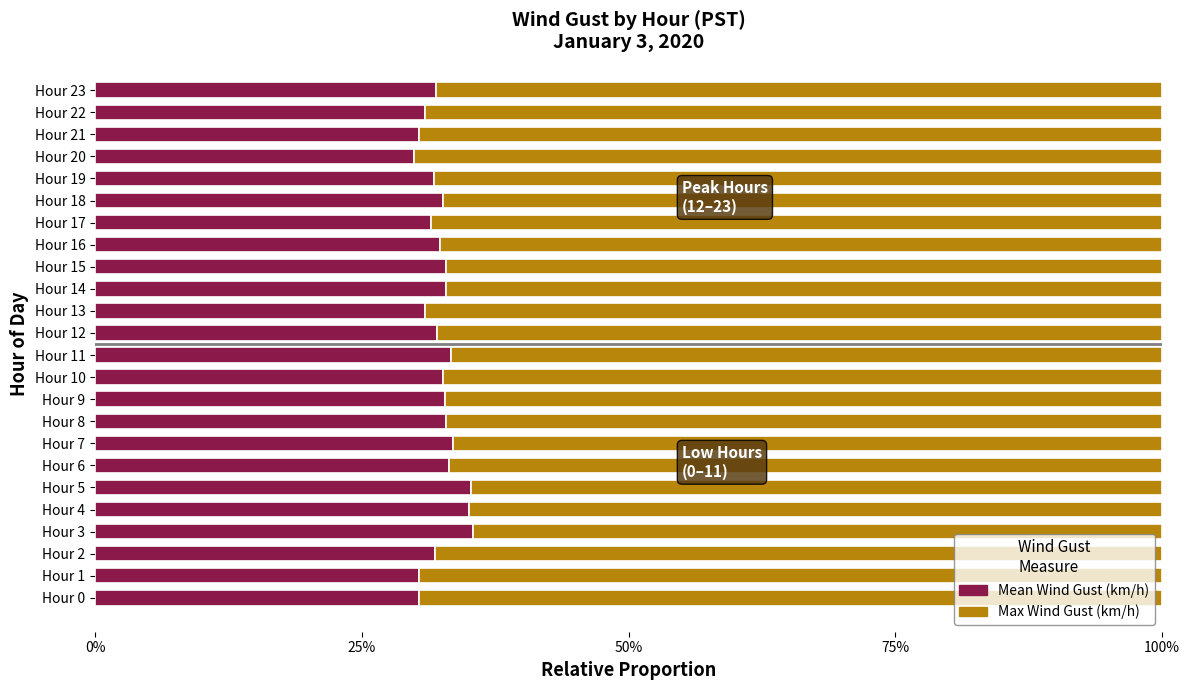

Rank the series by their average value, from lowest to highest.

Mean Wind Gust (km/h), Max Wind Gust (km/h)